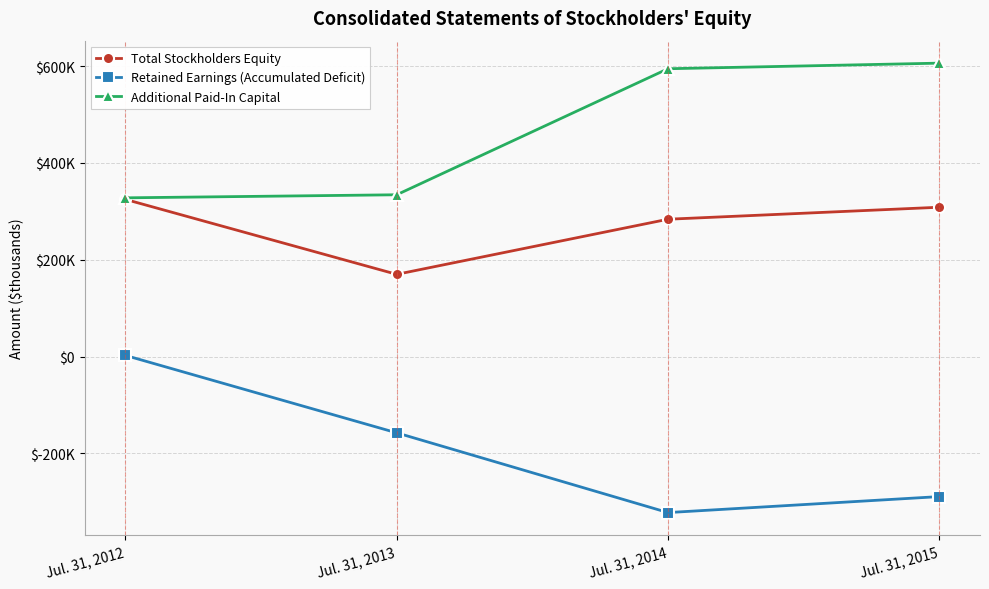

Where is the first local minimum for Total Stockholders Equity?

Jul. 31, 2013